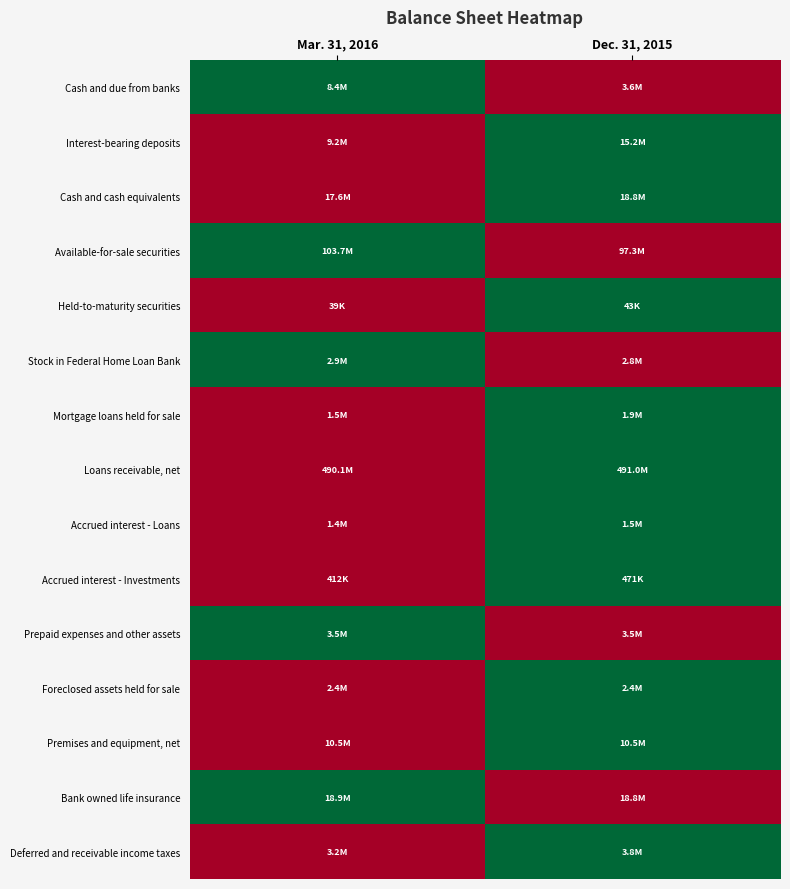

What is the spread (max minus min) of values at Dec. 31, 2015?

1